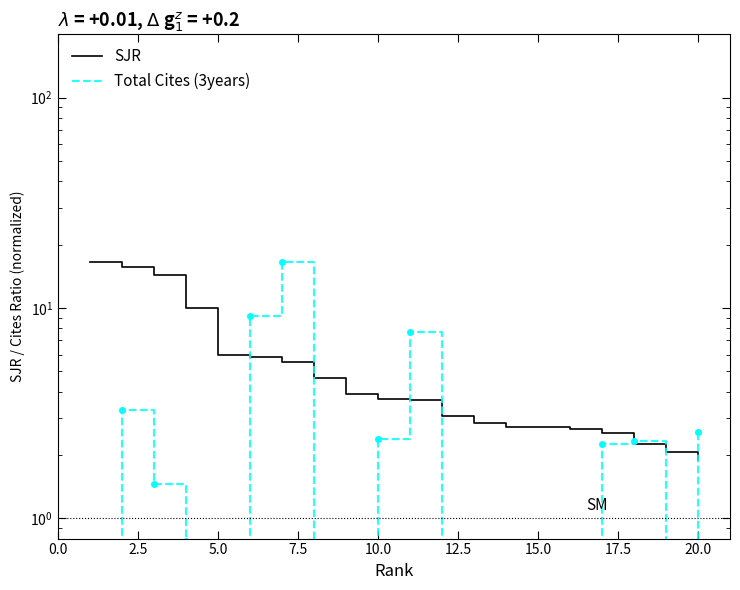

True or false: Total Cites (3years) has more than 0 points higher than both neighbors.

True